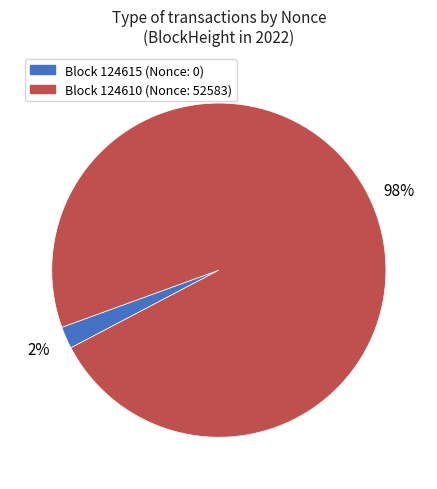

Does any single category account for the majority?

Yes